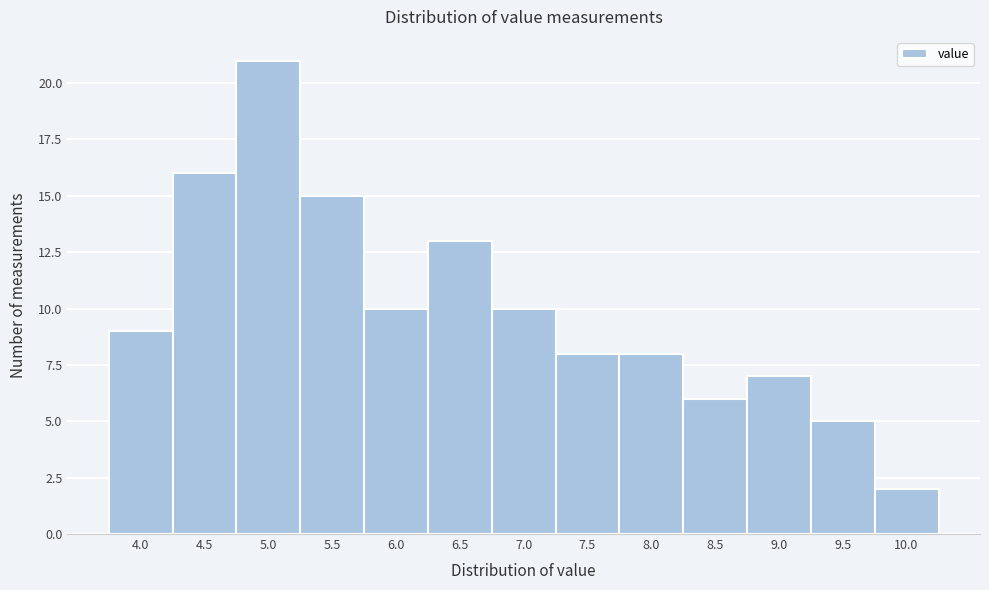

Reading left to right, what are all the values shown in this chart?

4.0=9	4.5=16	5.0=21	5.5=15	6.0=10	6.5=13	7.0=10	7.5=8	8.0=8	8.5=6	9.0=7	9.5=5	10.0=2